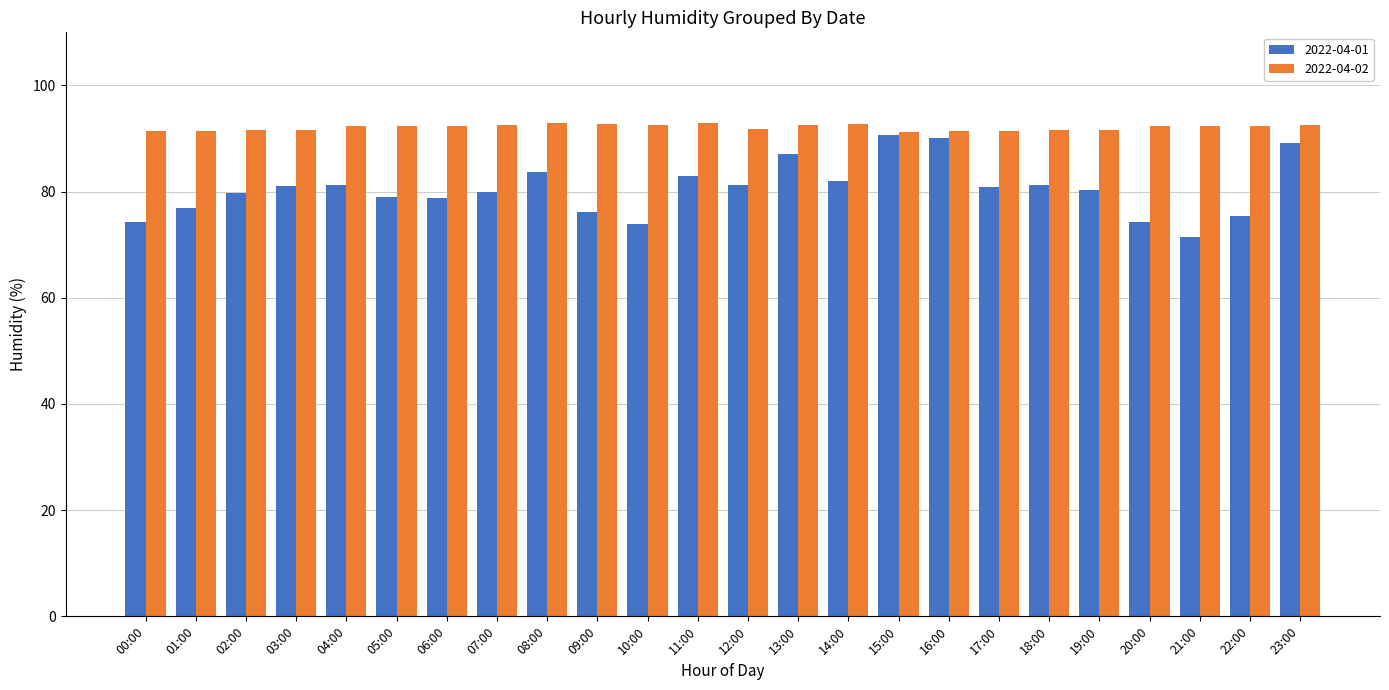

What is the maximum value shown in the chart?

93.0